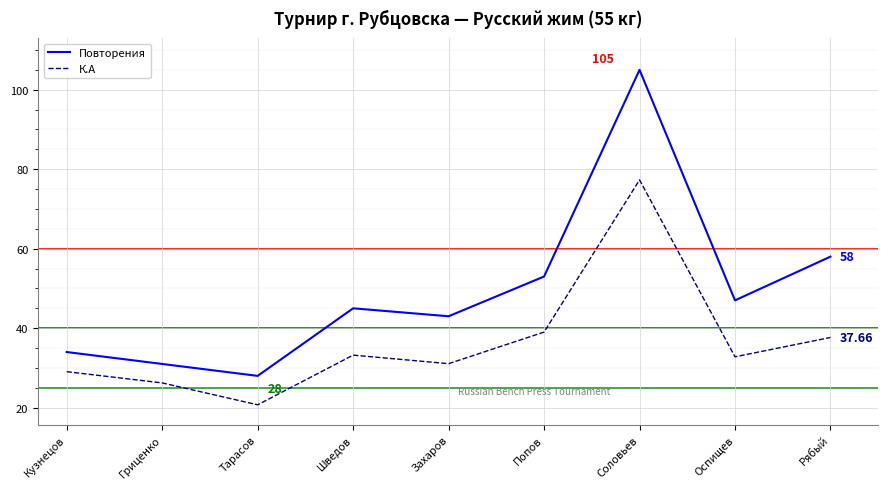

What is the sum of the Повторения values at Шведов and Соловьев?

150.0